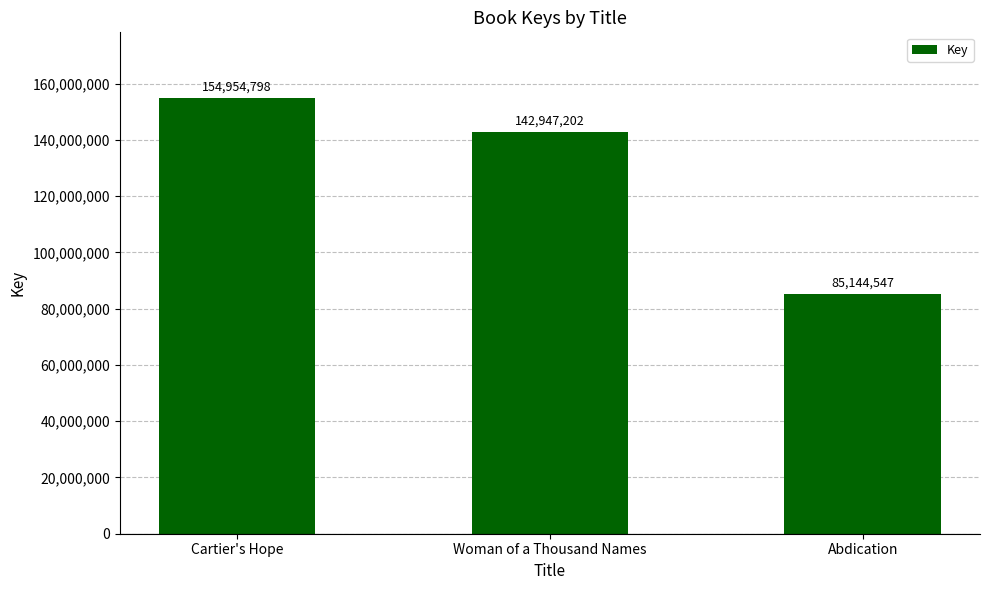

List the labels in order of value, largest first.

Cartier's Hope, Woman of a Thousand Names, Abdication